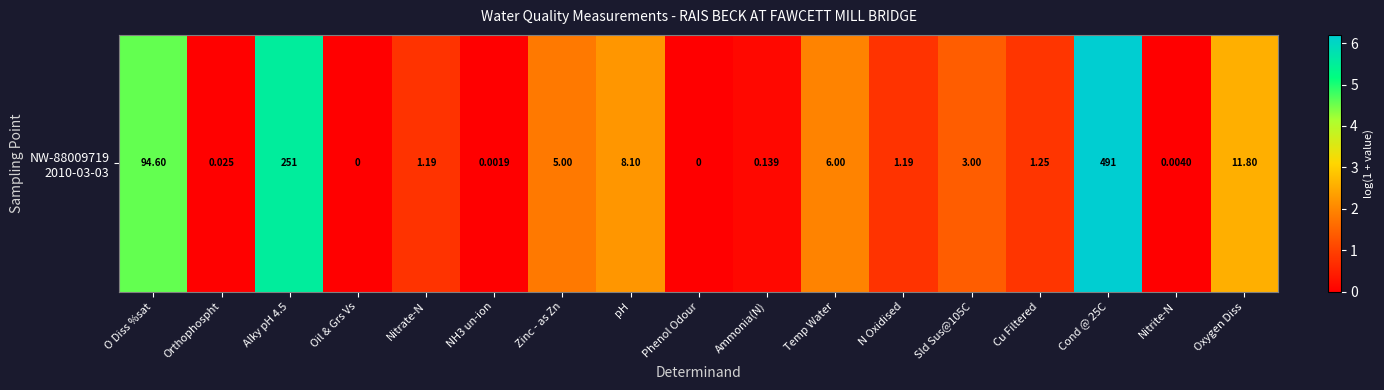

Reading right to left, extract all data points from this chart.

Oxygen Diss=2.5	Nitrite-N=0.0	Cond @ 25C=6.2	Cu Filtered=0.8	Sld Sus@105C=1.4	N Oxidised=0.8	Temp Water=1.9	Ammonia(N)=0.1	Phenol Odour=0.0	pH=2.2	Zinc - as Zn=1.8	NH3 un-ion=0.0	Nitrate-N=0.8	Oil & Grs Vs=0.0	Alky pH 4.5=5.5	Orthophospht=0.0	O Diss %sat=4.6